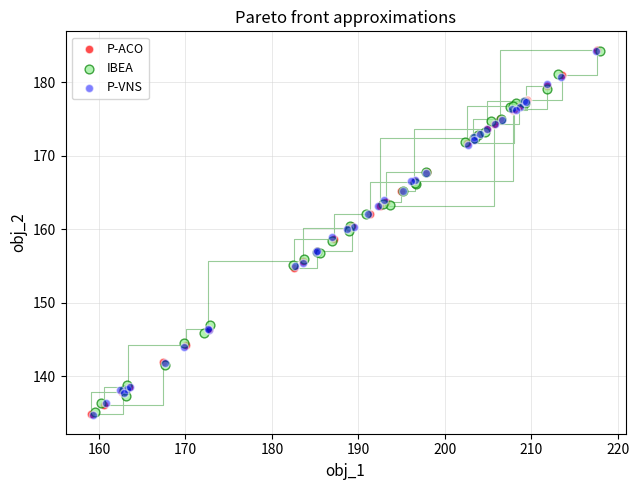

What are all the series names shown in the legend?

P-ACO, IBEA, P-VNS